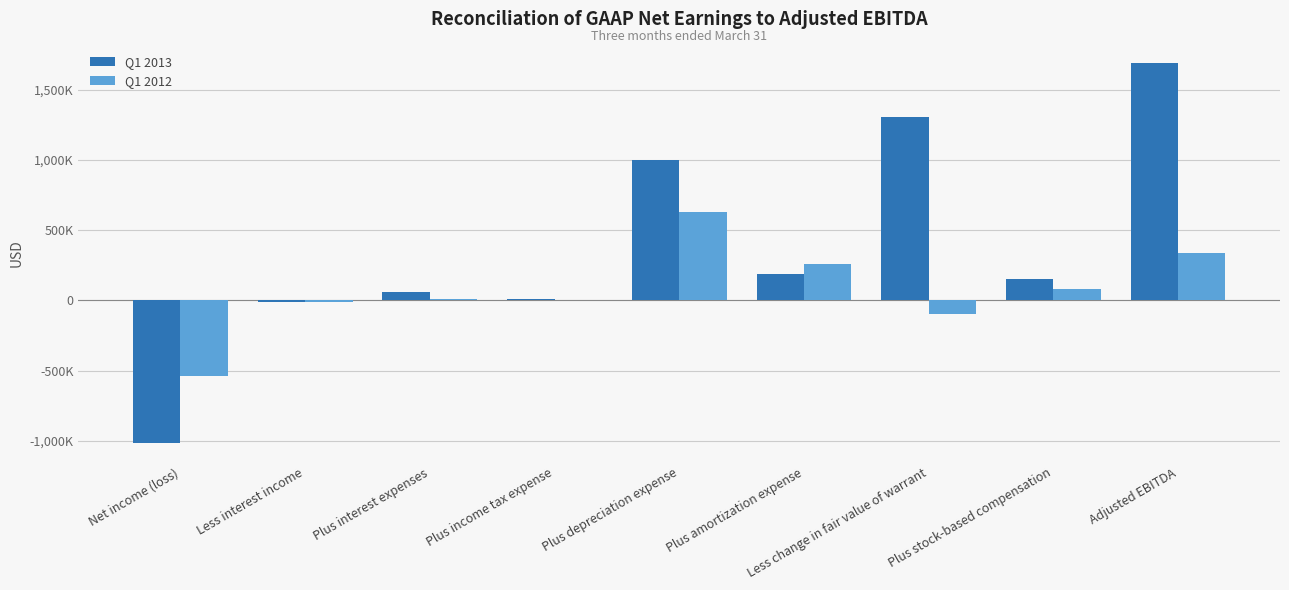

The Q1 2013 series shows 6911 at Plus income tax expense. True or false?

True